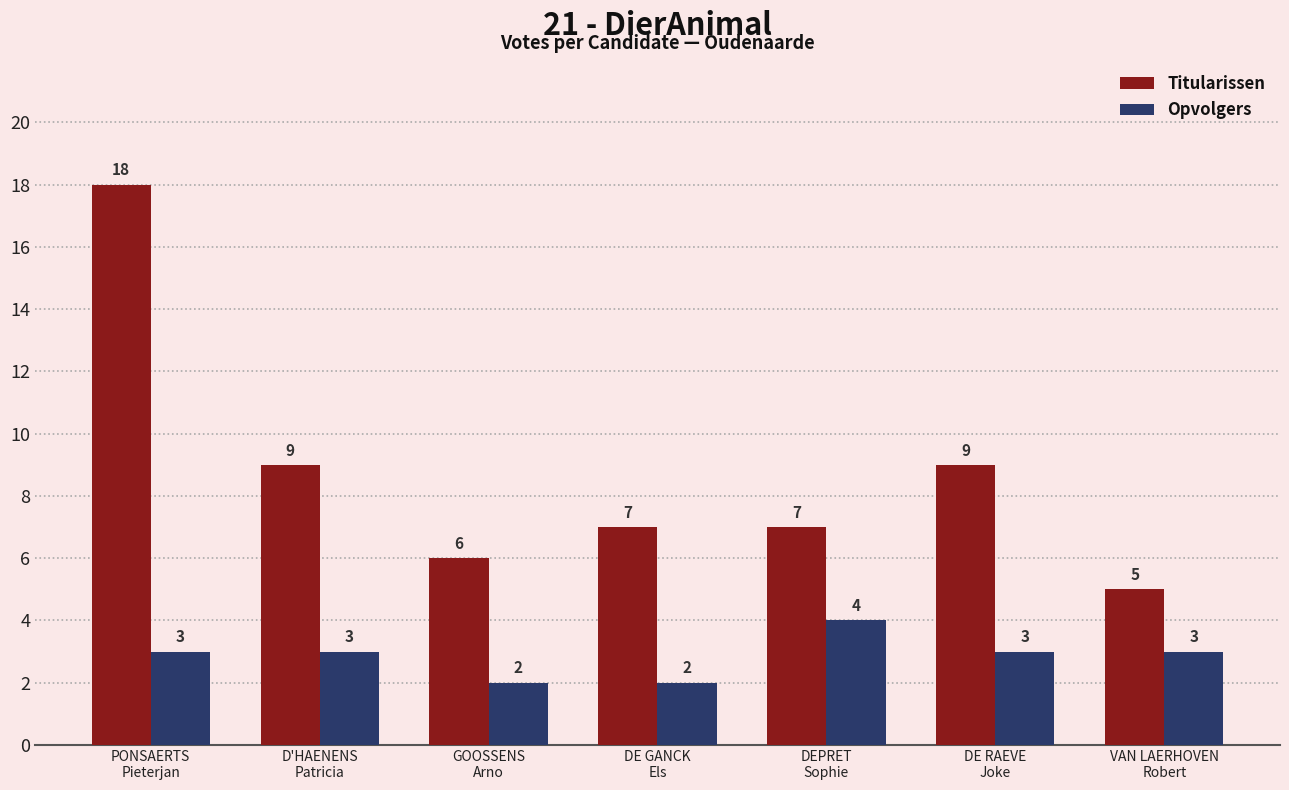

What is the average value of the Titularissen series?

9